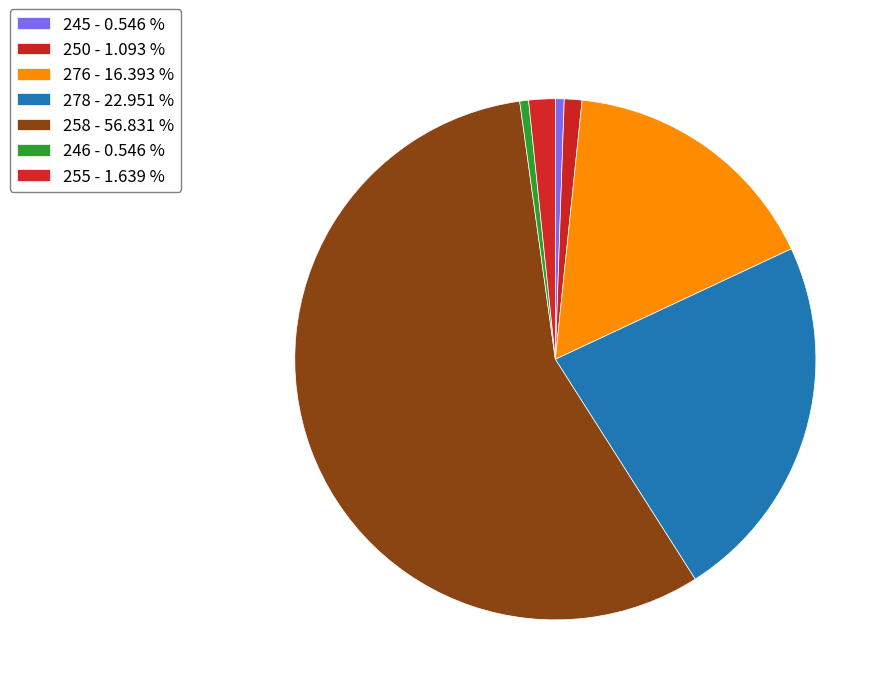

To the nearest percent, what portion does 258 represent?

57%